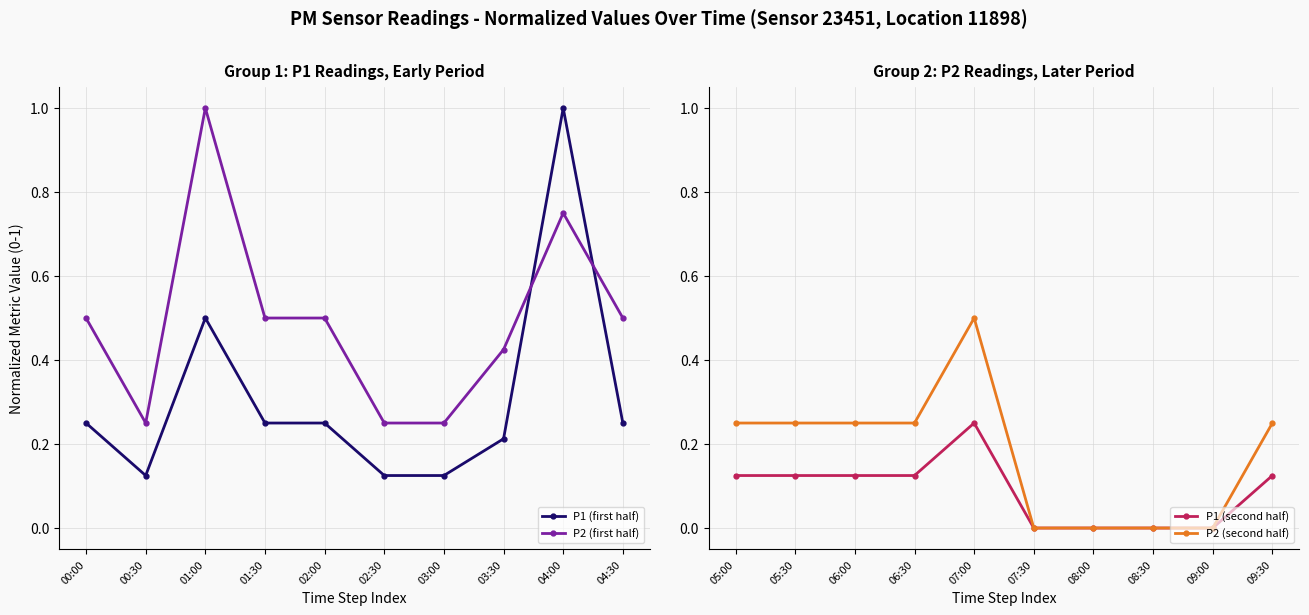

The value of P2 (first half) at 02:30 is 0.2. True or false?

True